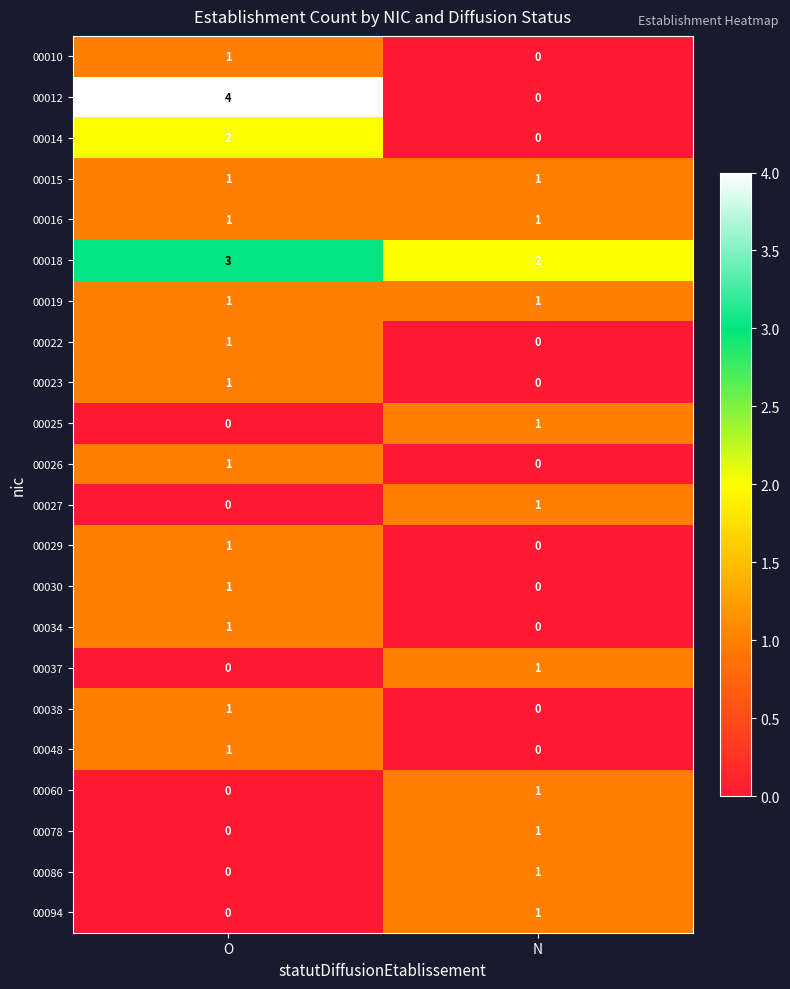

The 00010 series shows 0 at O. True or false?

False